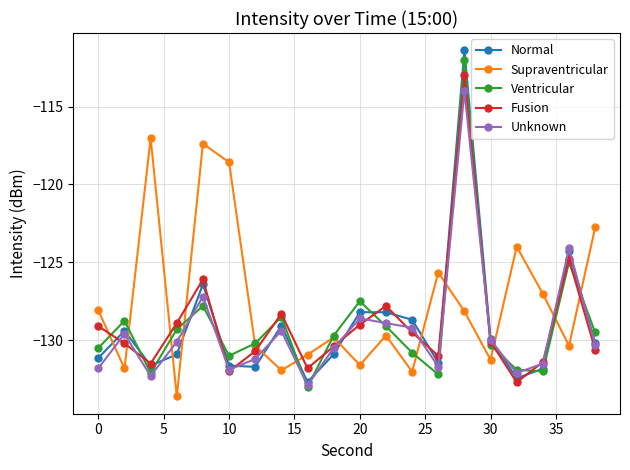

True or false: Normal has more than 1 interior local peaks.

True